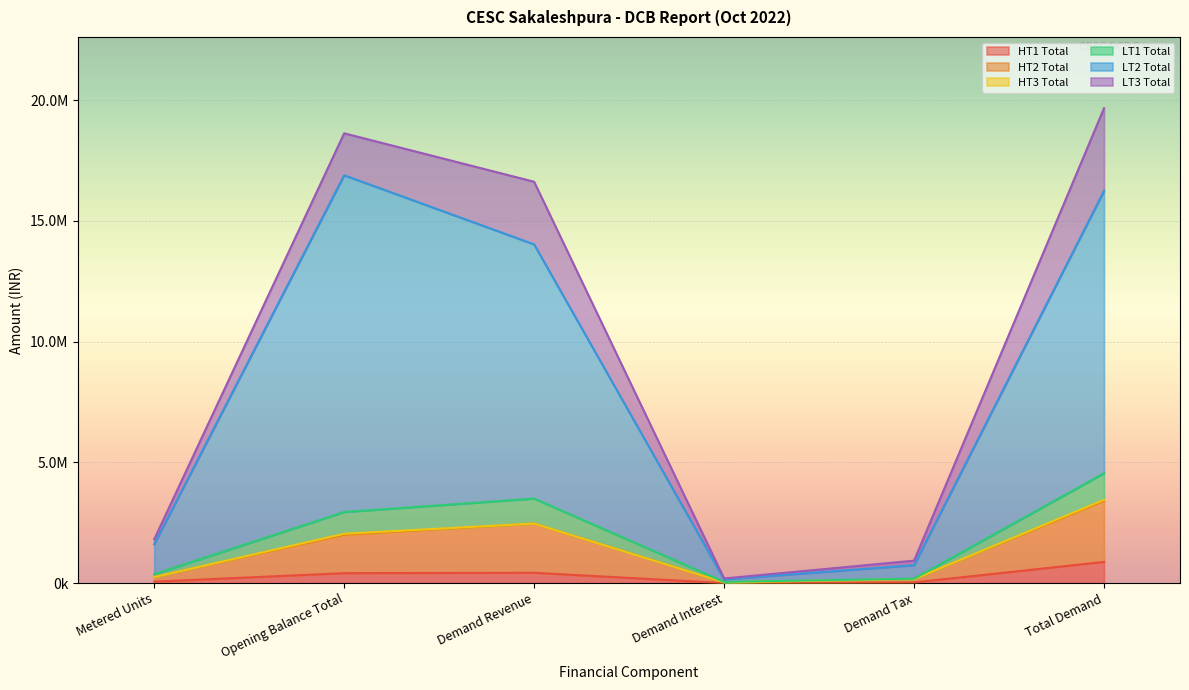

How many categories are shown in the chart?

6